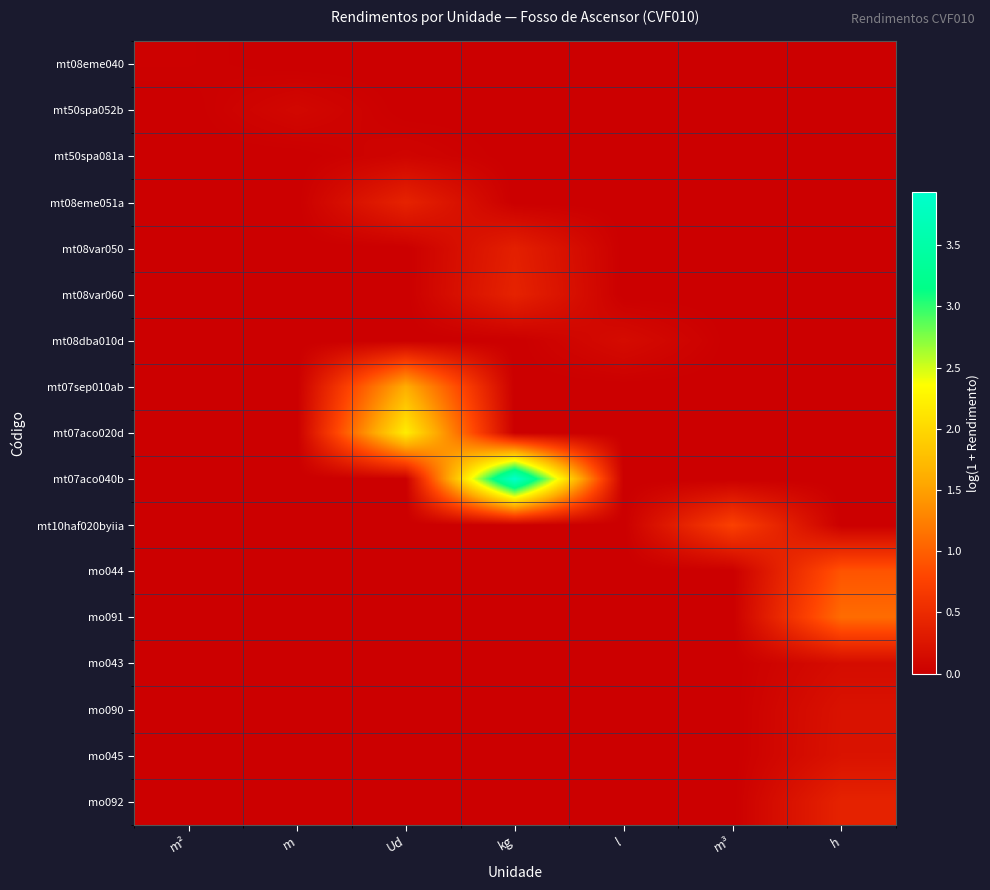

At which category is the sum across all series the highest?

kg